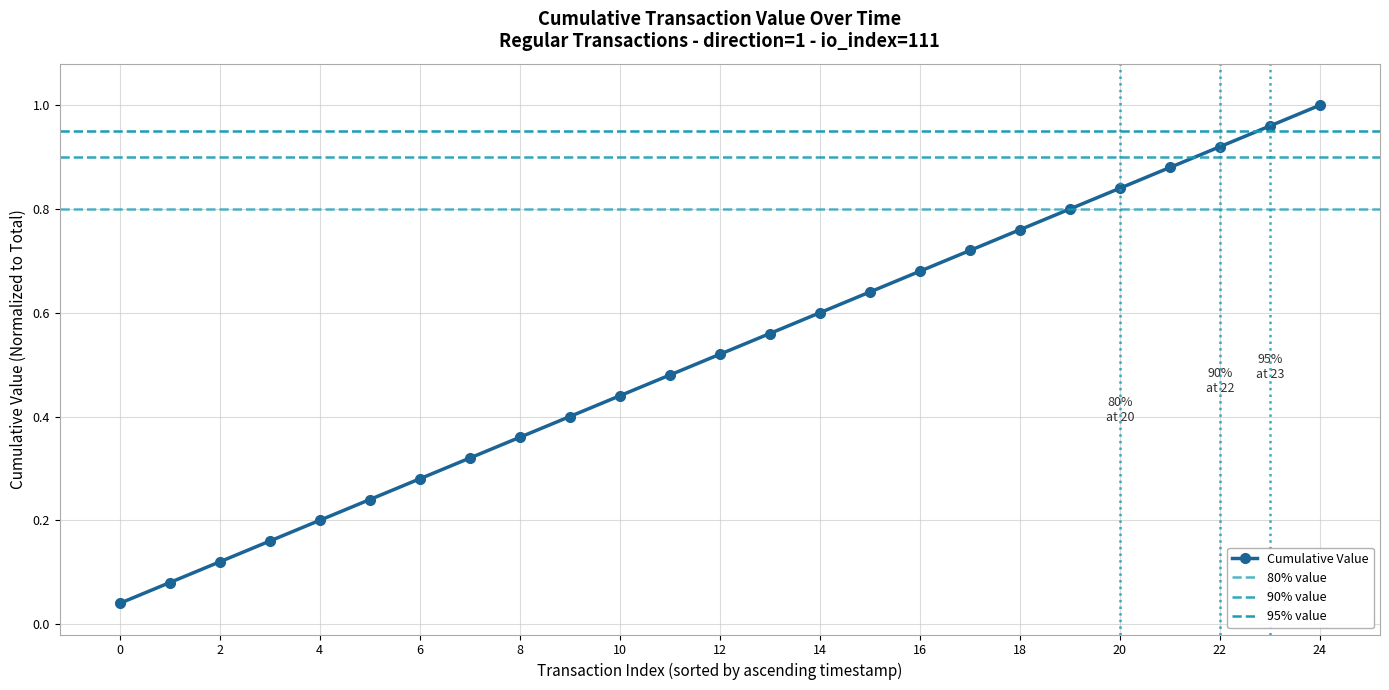

How many lines are shown in the chart?

1